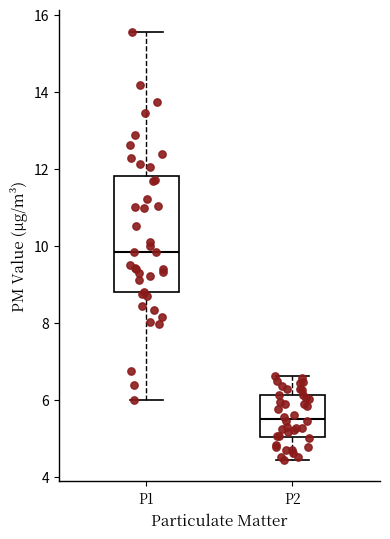

Reading left to right, transcribe this box plot: for each box, give where its median line is, the range the box spans, and where its two whiskers end, as read against the y-axis. The values are not printed on the chart, so give them approximately, as read against the axis.

P1: median 9.8, box 8.8 to 11.8, whiskers 6.0 to 15.6
P2: median 5.6, box 5.0 to 6.2, whiskers 4.4 to 6.6